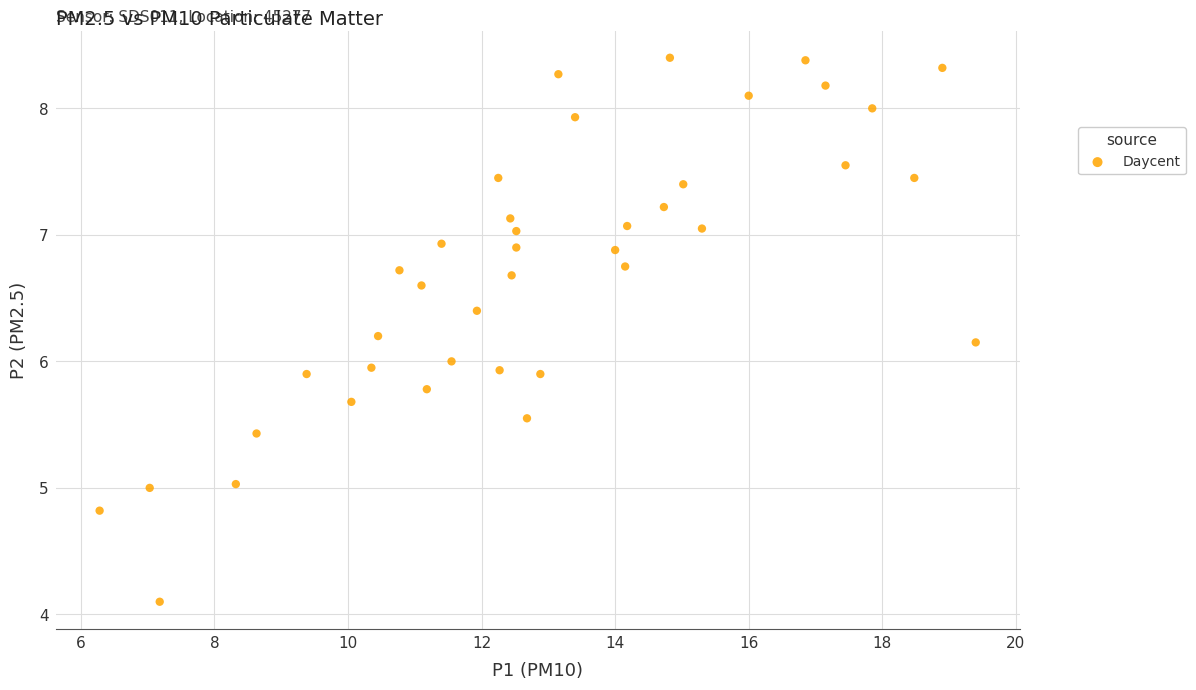

What is the range of Y values (max minus min)?

4.3